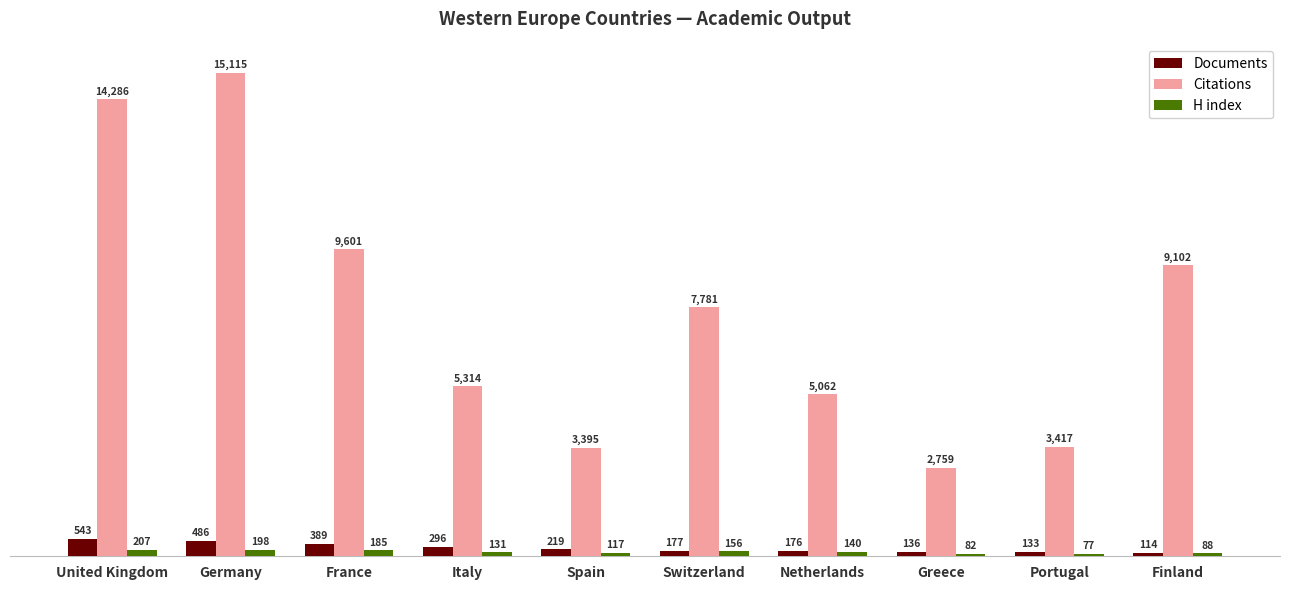

Where does the Documents series first go above 219?

United Kingdom